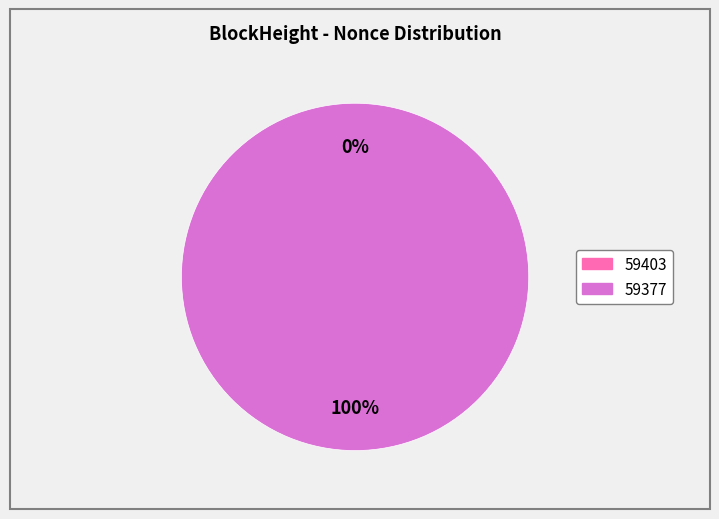

Rank the categories by value from lowest to highest.

59403, 59377